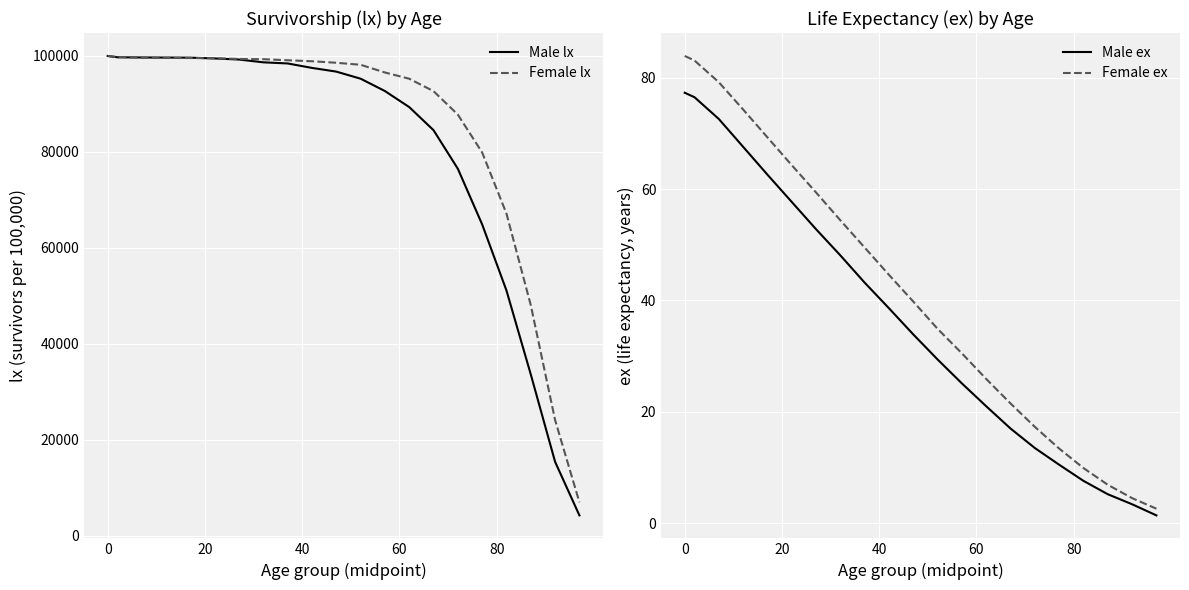

How many distinct data groups are displayed?

4